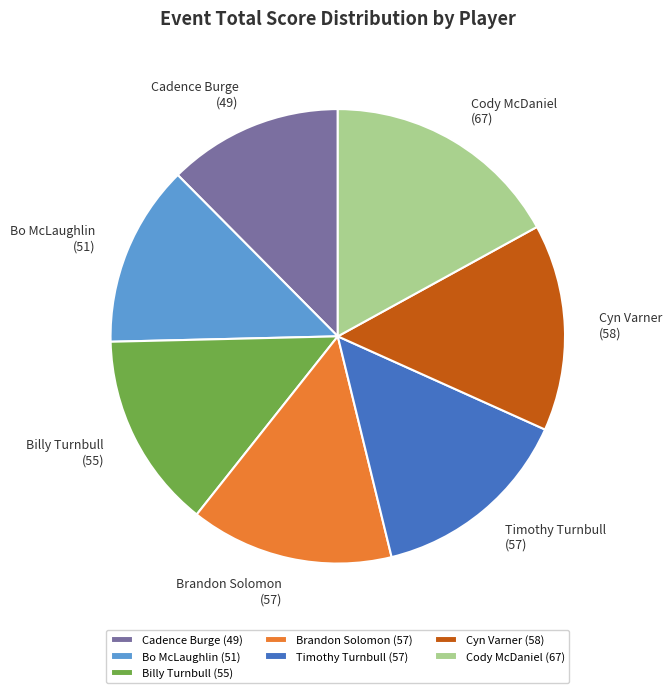

Does Cadence Burge (49) represent more than half of the total?

No